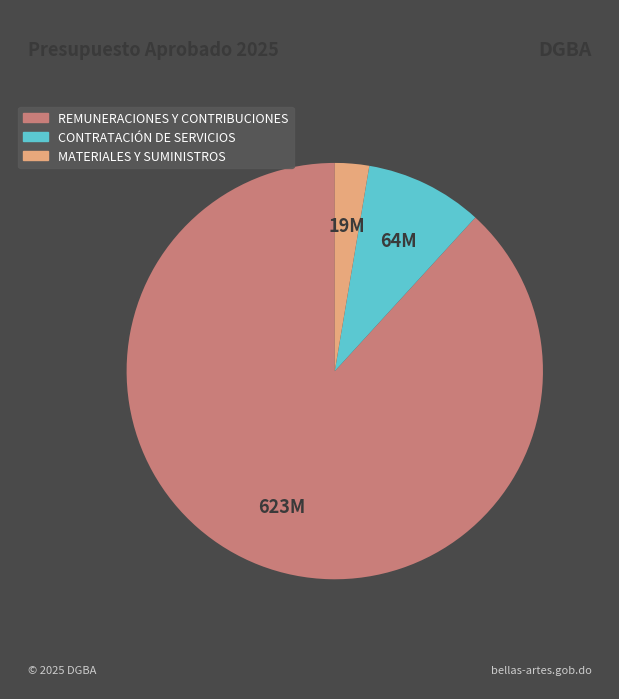

Does any single category account for the majority?

Yes